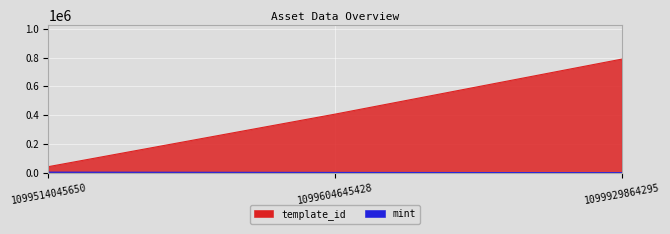

What is the average value of the template_id series?

412773